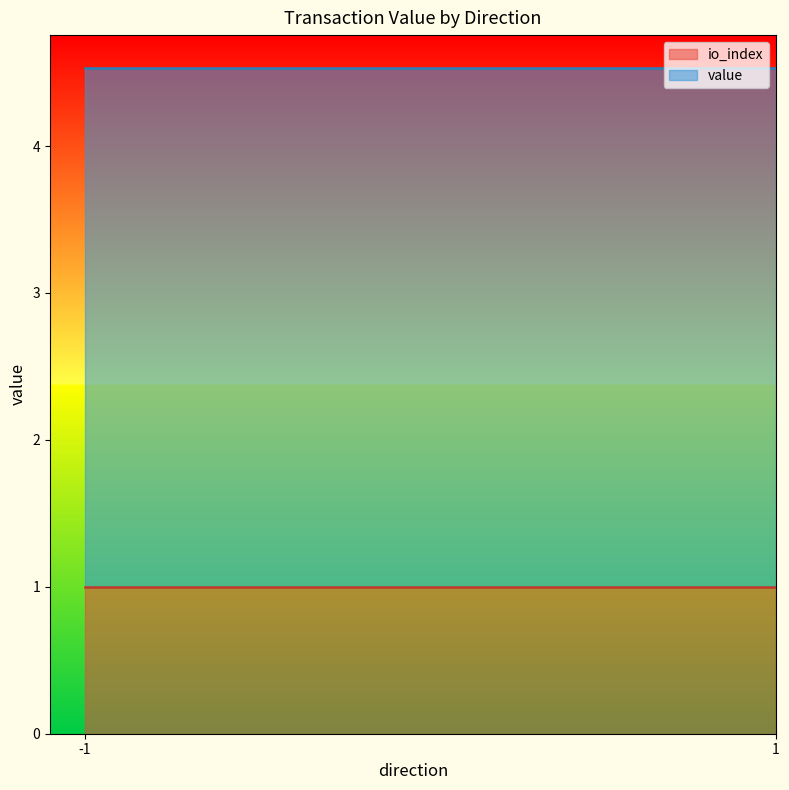

Which label corresponds to the largest value in the chart?

-1